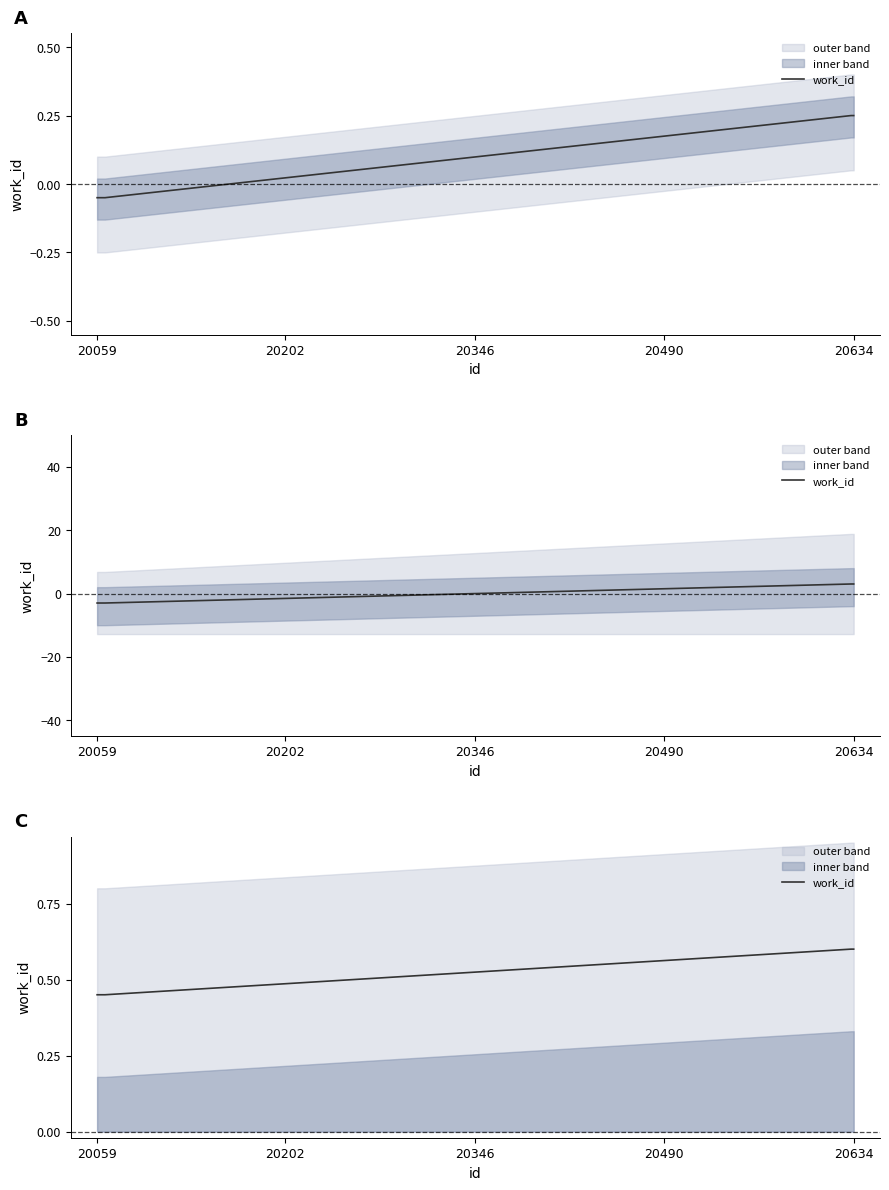

Reading right to left, list all the values displayed in this chart.

0.6	0.6	0.6	0.5	0.5	0.5	0.5	0.5	0.5	0.5